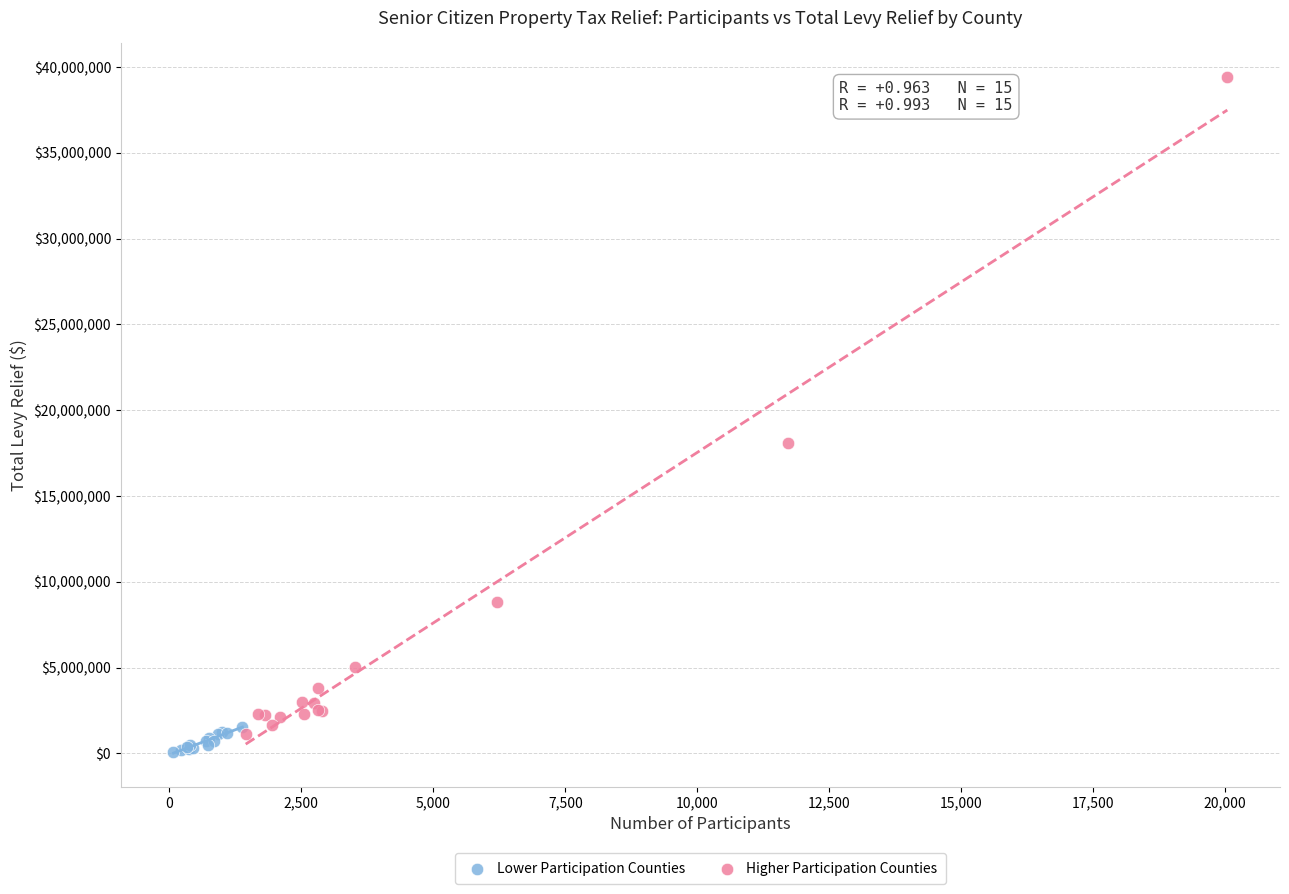

What are all the series names shown in the legend?

Lower Participation Counties, Higher Participation Counties